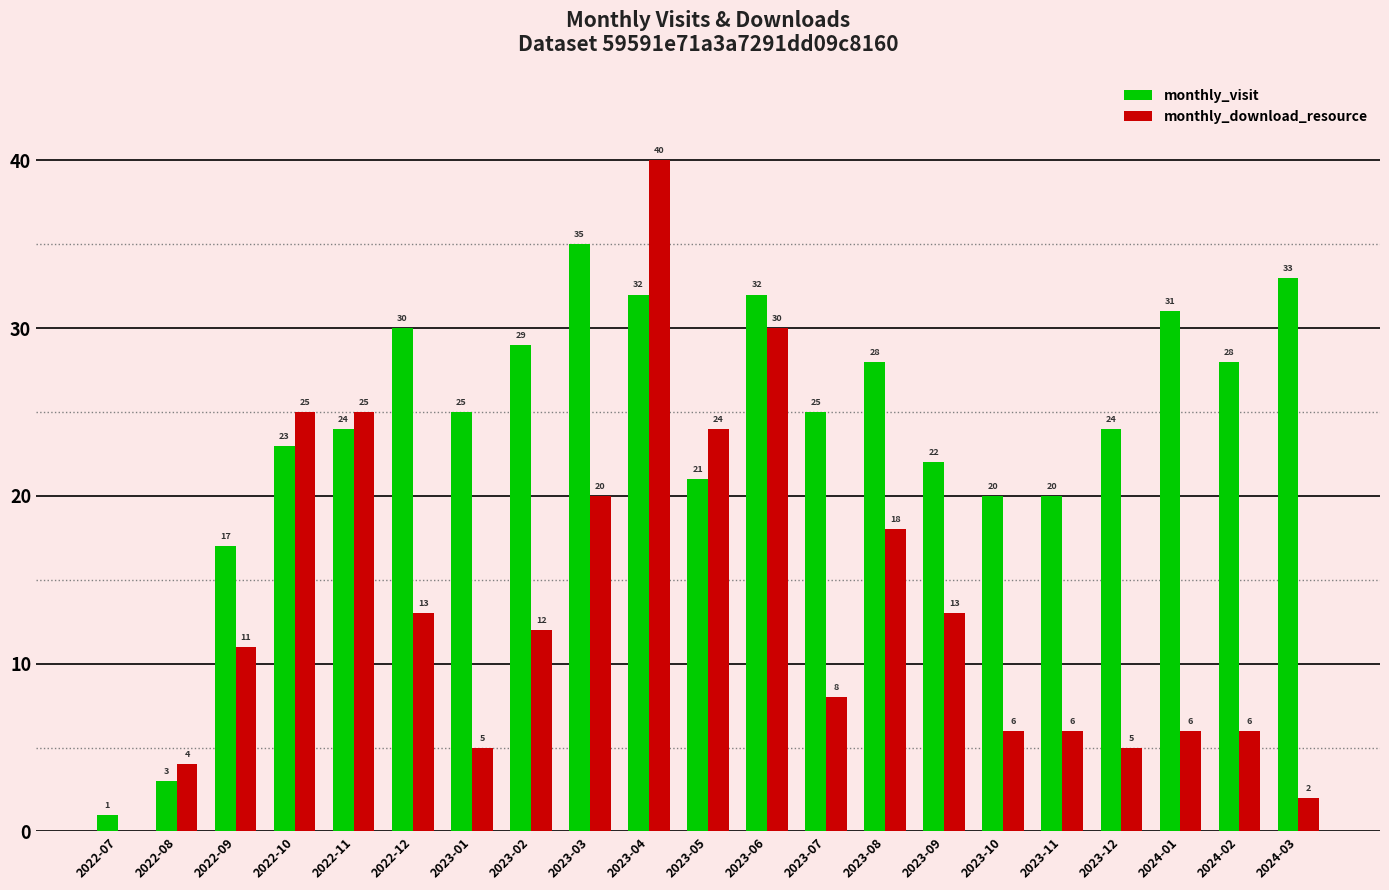

The monthly_download_resource series shows 6 at 2023-10. True or false?

True